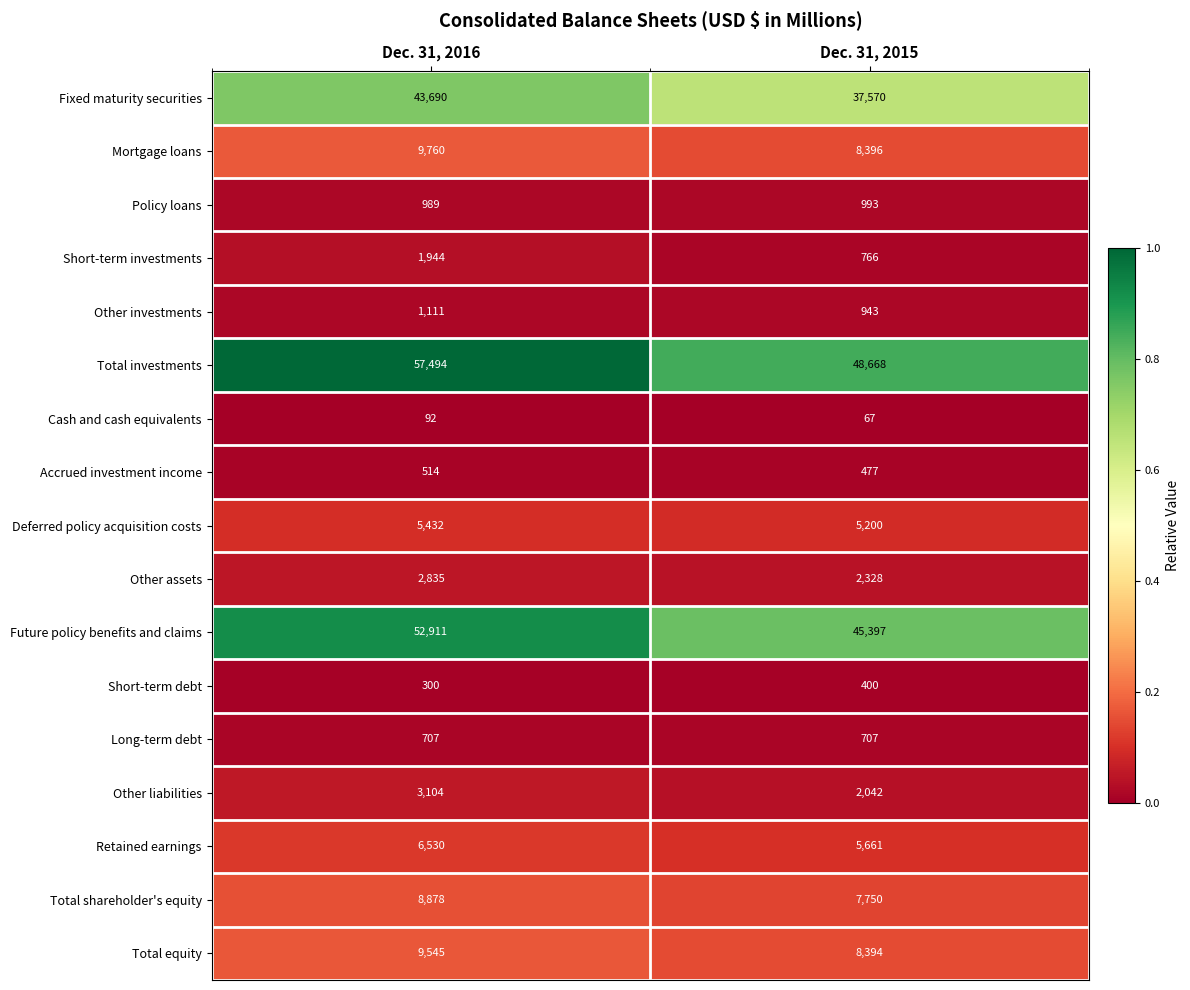

Rank the series at Dec. 31, 2016 from lowest to highest value.

Cash and cash equivalents, Short-term debt, Accrued investment income, Long-term debt, Policy loans, Other investments, Short-term investments, Other assets, Other liabilities, Deferred policy acquisition costs, Retained earnings, Total shareholder's equity, Total equity, Mortgage loans, Fixed maturity securities, Future policy benefits and claims, Total investments